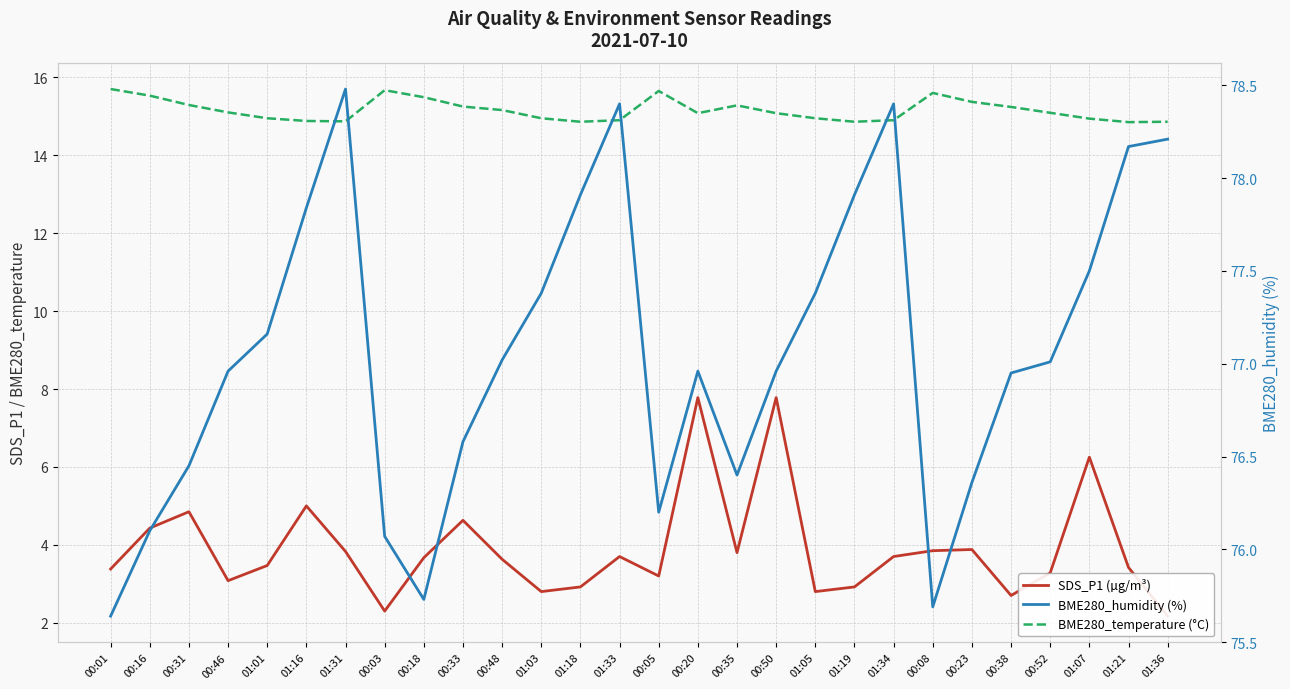

Reading left to right, list all the values displayed in this chart.

SDS_P1 (µg/m³): 00:01=3.4	00:16=4.4	00:31=4.8	00:46=3.1	01:01=3.5	01:16=5.0	01:31=3.8	00:03=2.3	00:18=3.7	00:33=4.6	00:48=3.6	01:03=2.8	01:18=2.9	01:33=3.7	00:05=3.2	00:20=7.8	00:35=3.8	00:50=7.8	01:05=2.8	01:19=2.9	01:34=3.7	00:08=3.9	00:23=3.9	00:38=2.7	00:52=3.3	01:07=6.2	01:21=3.4	01:36=2.2
BME280_temperature (°C): 00:01=15.7	00:16=15.5	00:31=15.3	00:46=15.1	01:01=14.9	01:16=14.9	01:31=14.9	00:03=15.7	00:18=15.5	00:33=15.2	00:48=15.2	01:03=14.9	01:18=14.9	01:33=14.9	00:05=15.7	00:20=15.1	00:35=15.3	00:50=15.1	01:05=14.9	01:19=14.9	01:34=14.9	00:08=15.6	00:23=15.4	00:38=15.2	00:52=15.1	01:07=14.9	01:21=14.8	01:36=14.9
BME280_humidity (%): 00:01=75.6	00:16=76.1	00:31=76.5	00:46=77.0	01:01=77.2	01:16=77.8	01:31=78.5	00:03=76.1	00:18=75.7	00:33=76.6	00:48=77.0	01:03=77.4	01:18=77.9	01:33=78.4	00:05=76.2	00:20=77.0	00:35=76.4	00:50=77.0	01:05=77.4	01:19=77.9	01:34=78.4	00:08=75.7	00:23=76.4	00:38=77.0	00:52=77.0	01:07=77.5	01:21=78.2	01:36=78.2